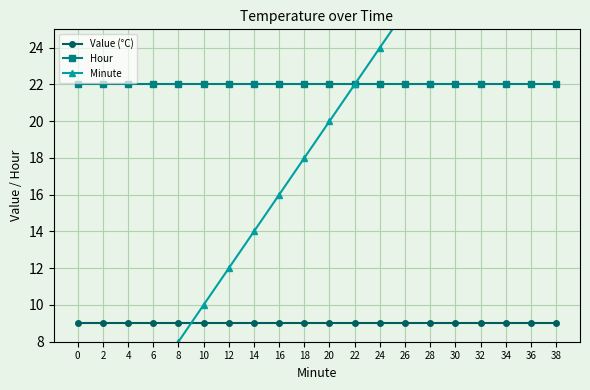

The Value (°C) series shows 9 at 24. True or false?

True